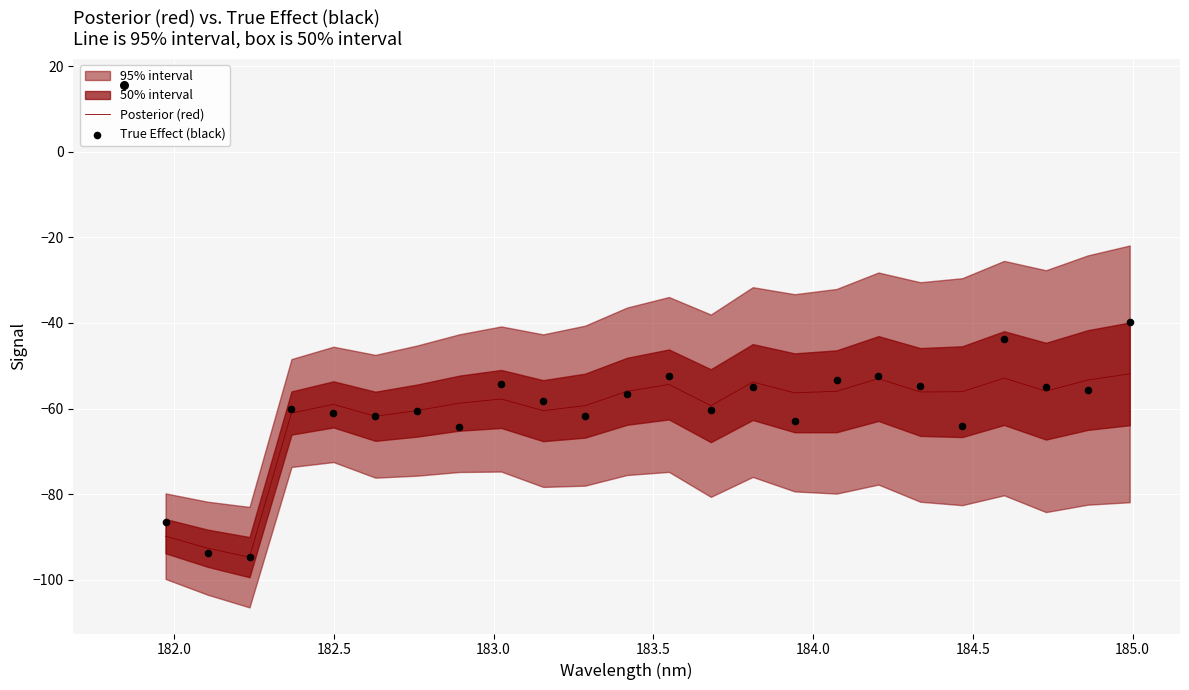

Which series reaches the minimum Y coordinate?

Posterior (red)